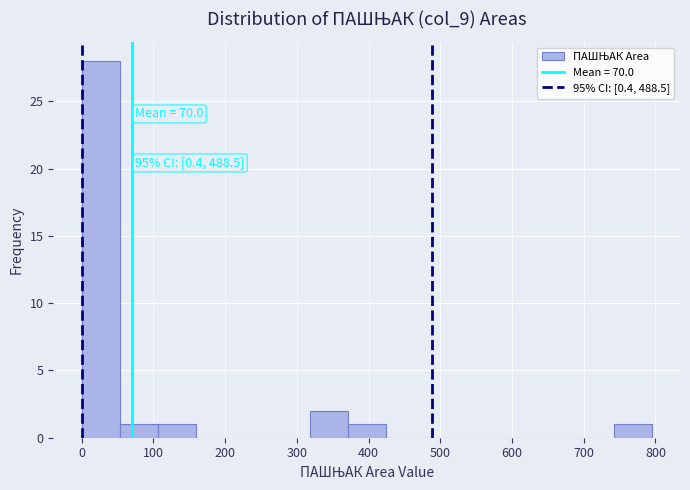

Over which range of the x-axis is the bar tallest?

0 to 50